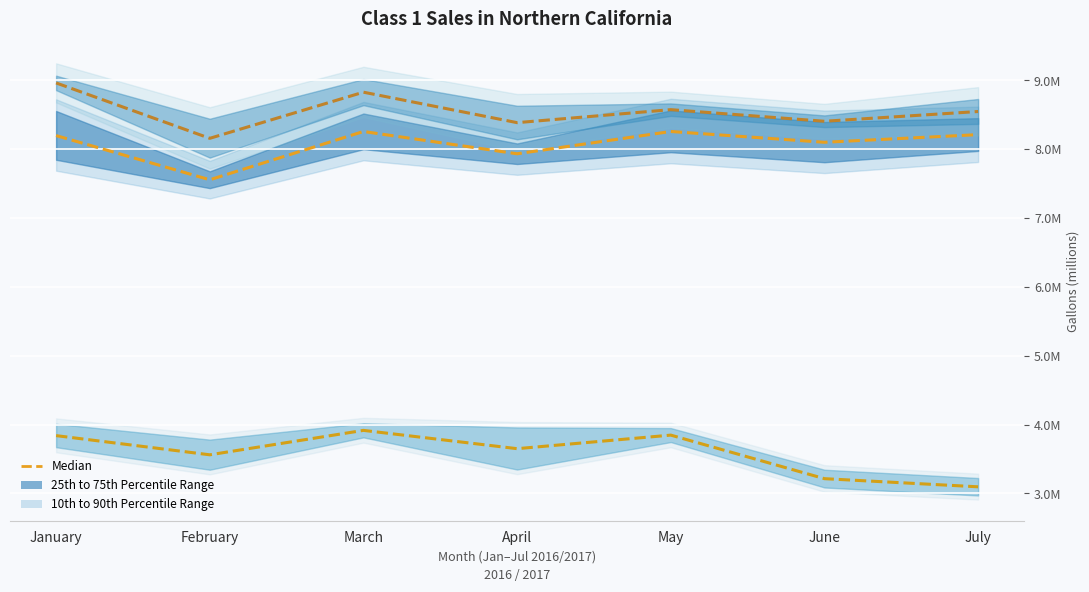

Is it true that Median (Reduced Fat) equals 11942186.4 at April?

False